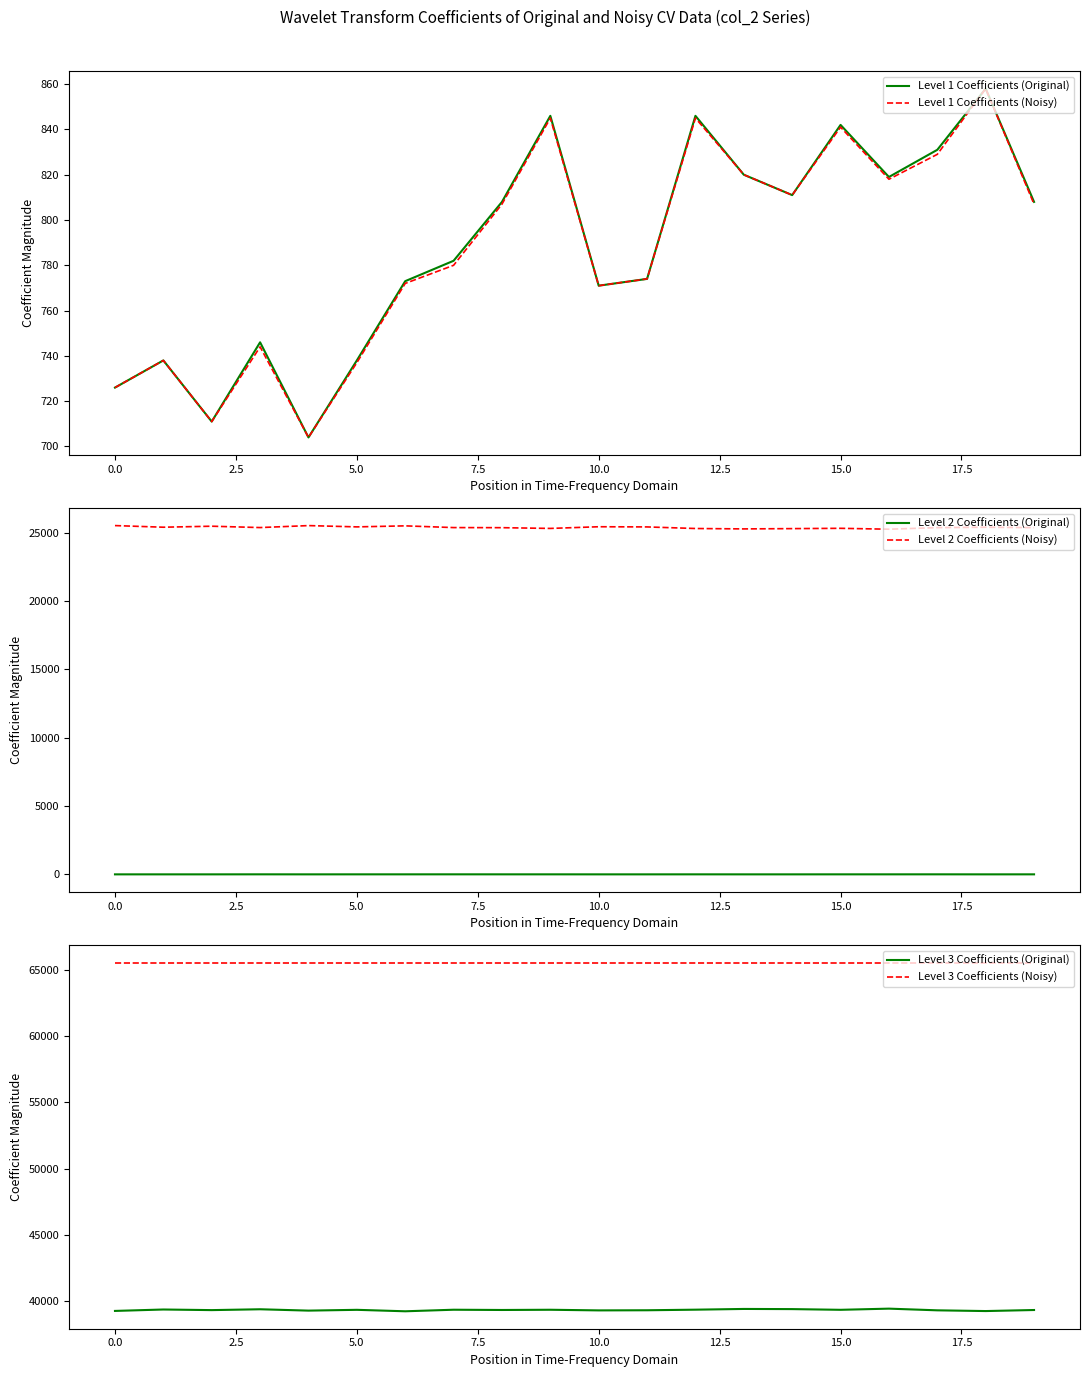

The Level 1 Coefficients (Noisy) series shows 372 at 5.0. True or false?

False